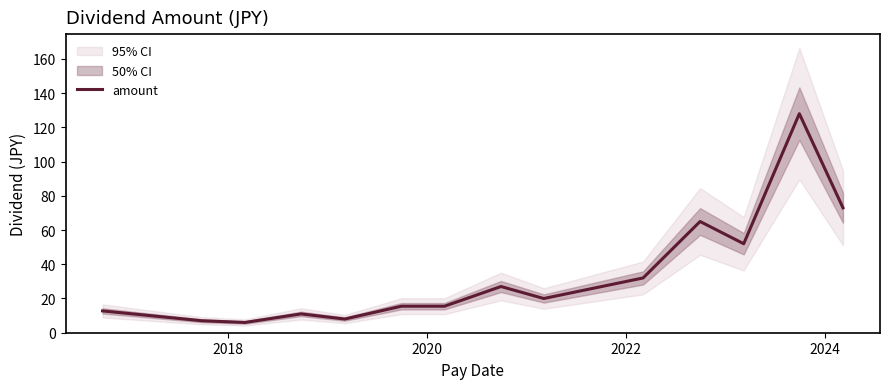

What is the sum of all values?

472.8